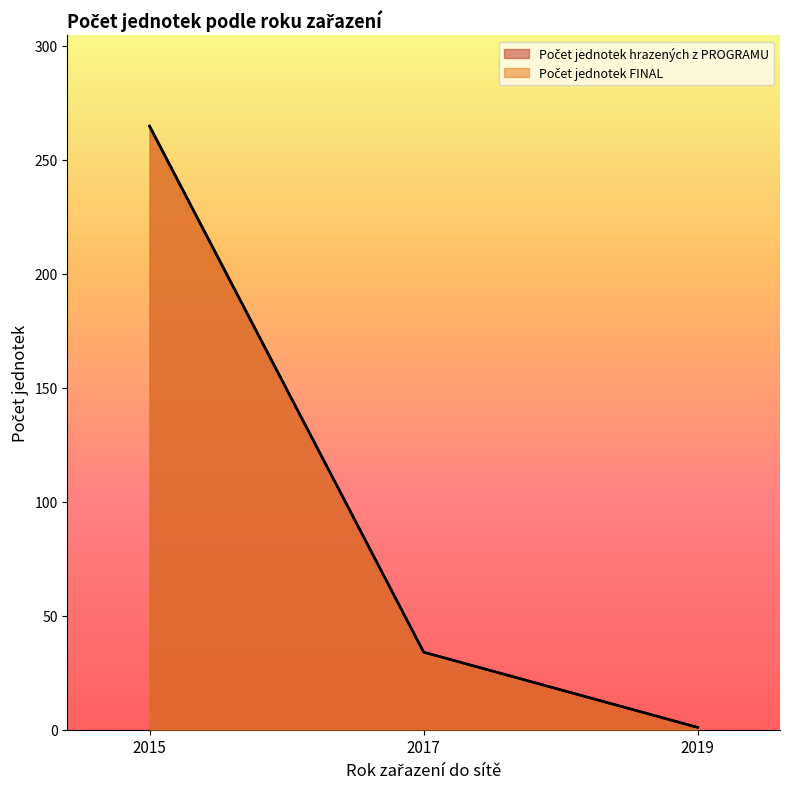

Which series has the largest total across all categories?

Počet jednotek hrazených z PROGRAMU